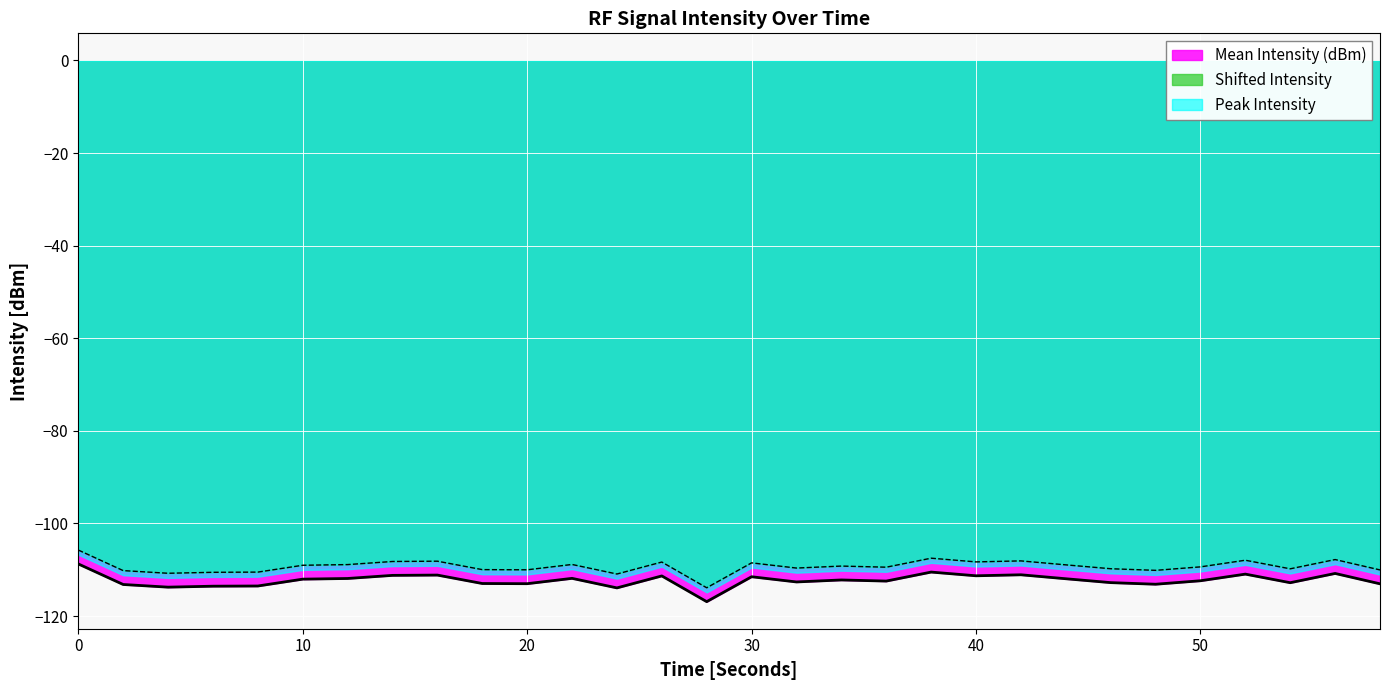

How many lines are shown in the chart?

3